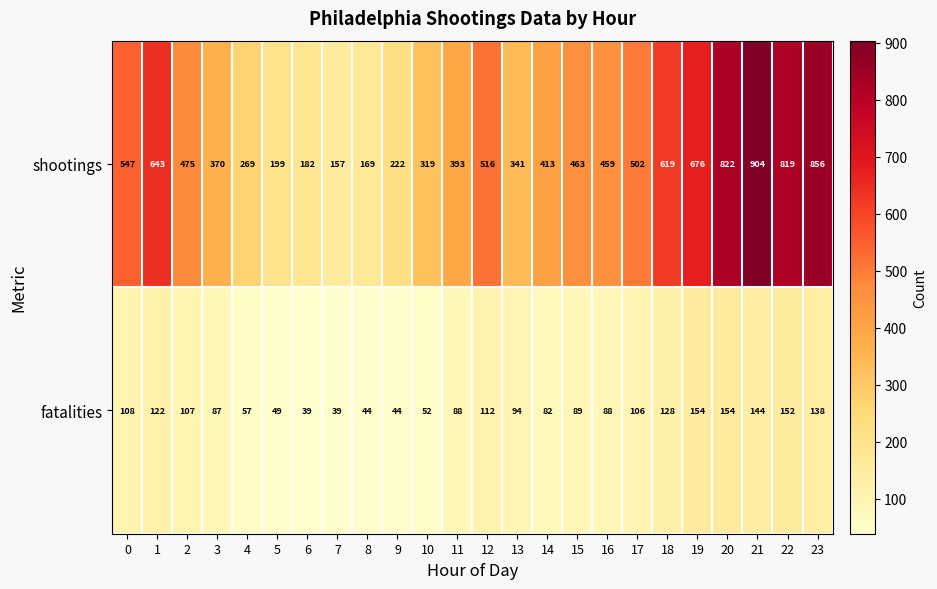

What is the average value of the fatalities series?

95